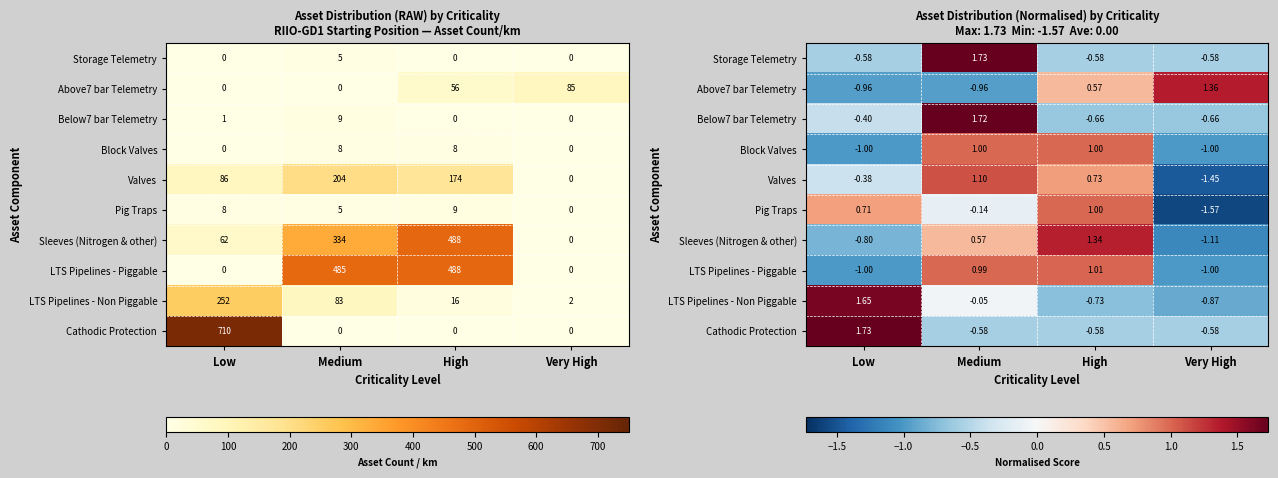

List the labels in order of Storage Telemetry value, smallest first.

Low, High, Very High, Medium